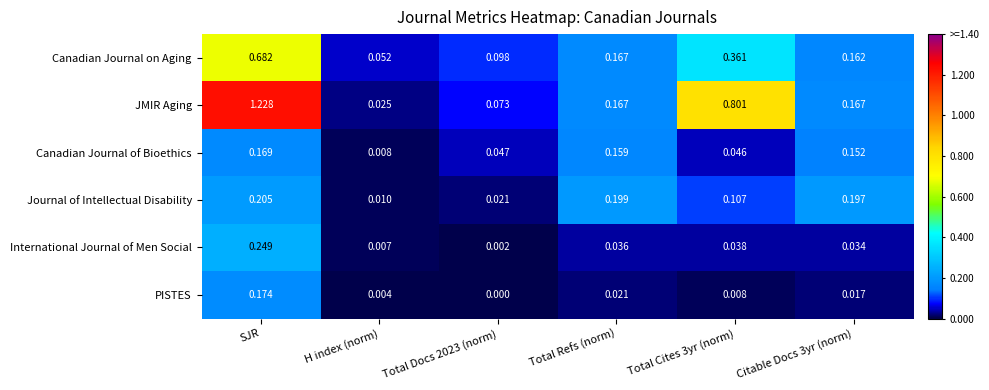

At which label is Journal of Intellectual Disability closest to 0?

H index (norm)